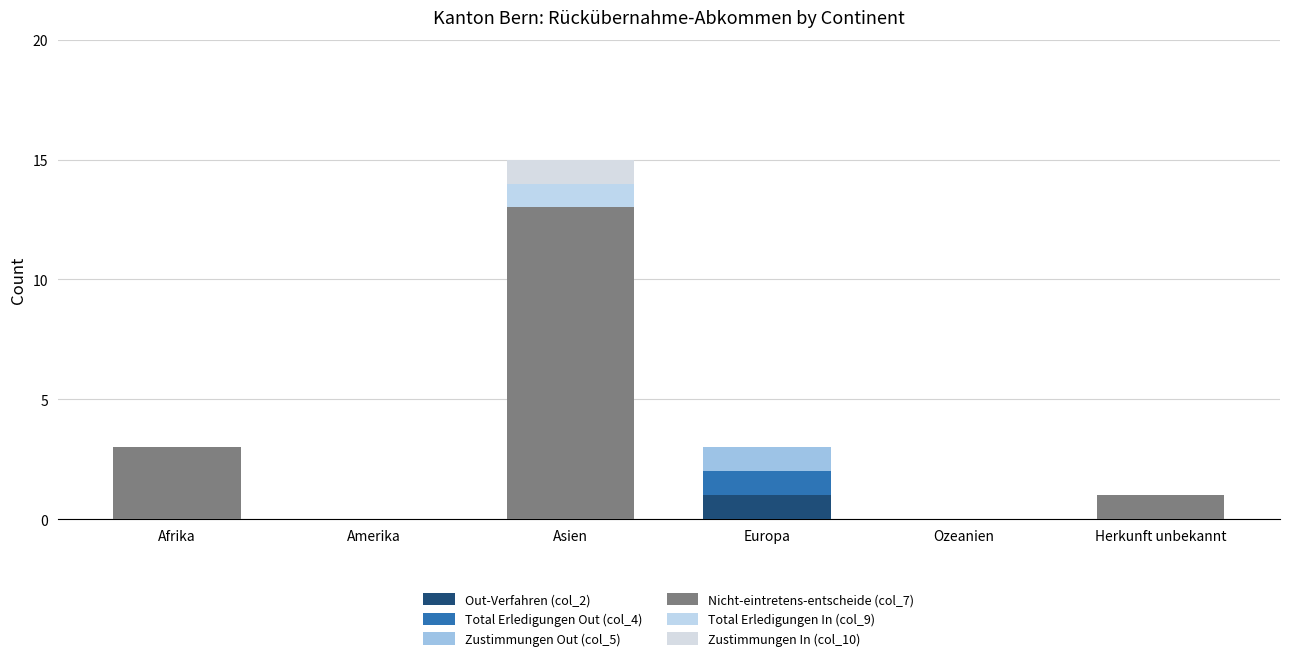

Are the bars horizontal?

No